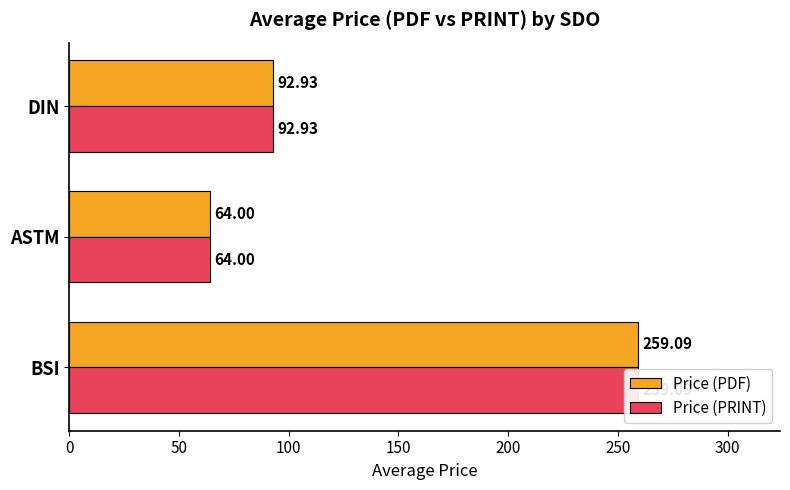

Between ASTM and DIN, which series saw the biggest shift?

Price (PDF)